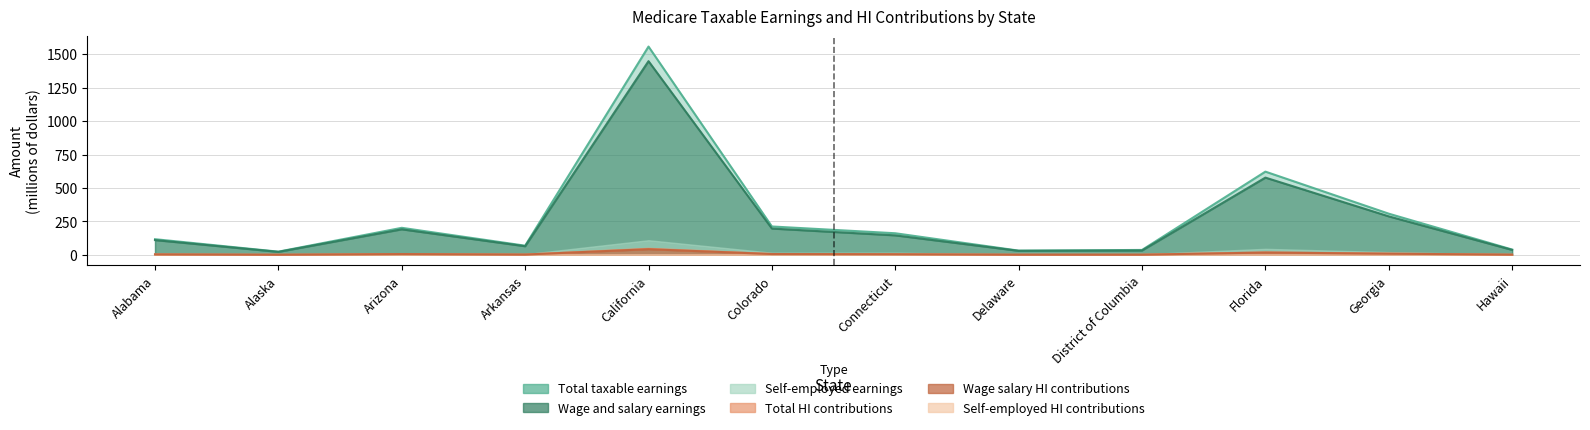

How many interior local peaks does the Self-employed earnings series have?

3